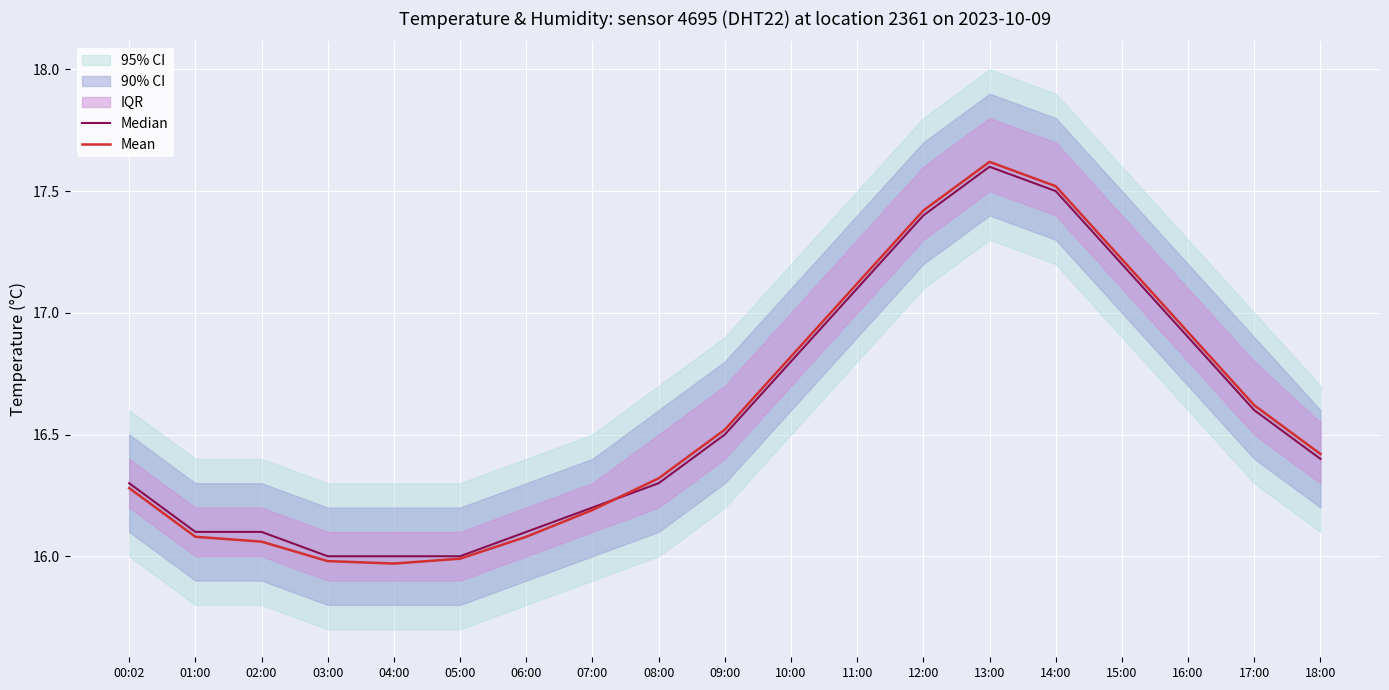

Which series has the widest spread of values?

Mean